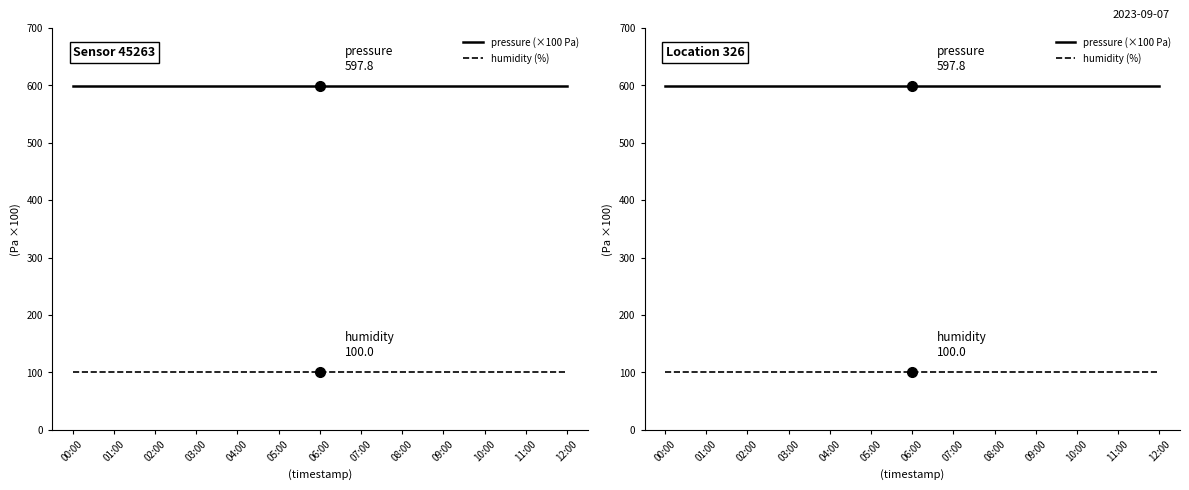

True or false: humidity (%) and pressure (×100 Pa) cross at least once.

False